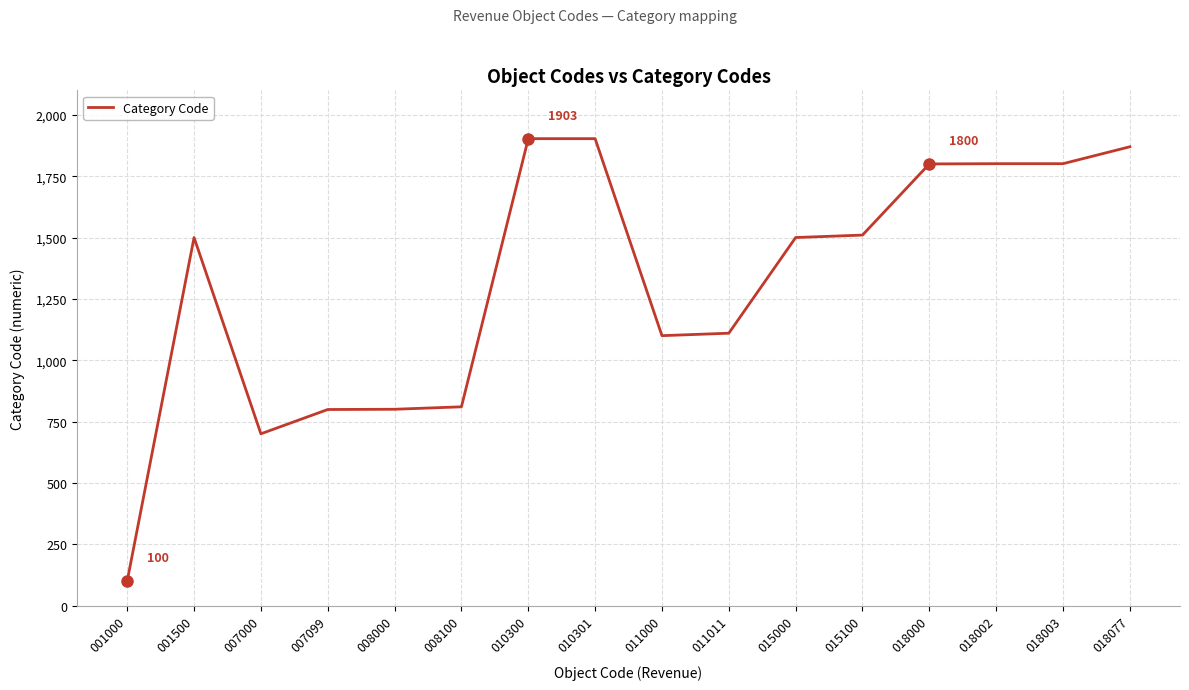

What is the maximum value shown in the chart?

1903